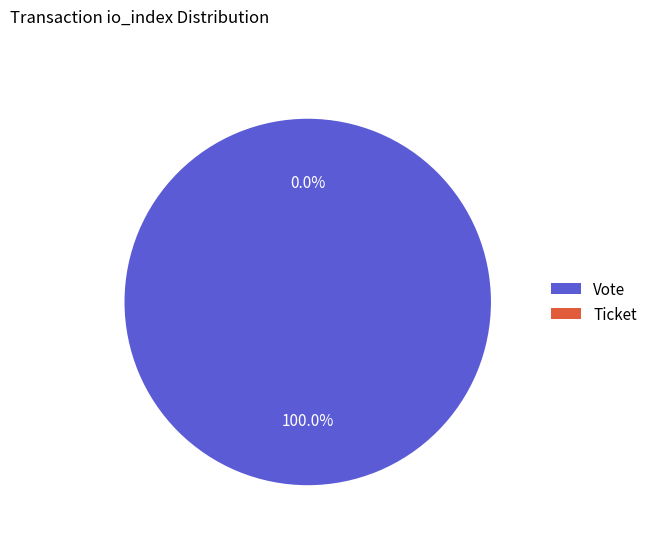

Is it true that Vote is 100% of the pie?

True